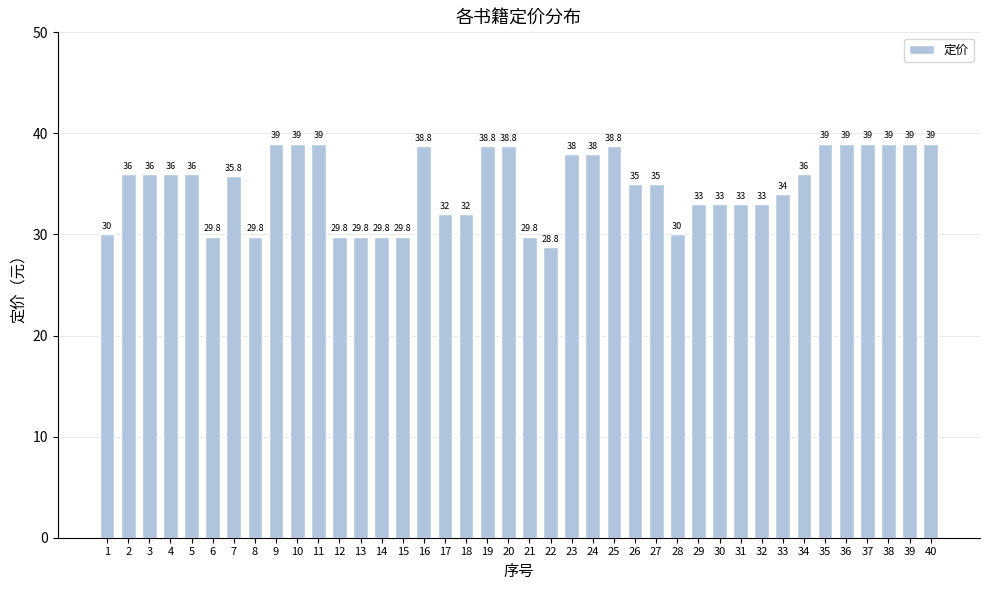

Reading right to left, what are all the values shown in this chart?

39.0	39.0	39.0	39.0	39.0	39.0	36.0	34.0	33.0	33.0	33.0	33.0	30.0	35.0	35.0	38.8	38.0	38.0	28.8	29.8	38.8	38.8	32.0	32.0	38.8	29.8	29.8	29.8	29.8	39.0	39.0	39.0	29.8	35.8	29.8	36.0	36.0	36.0	36.0	30.0